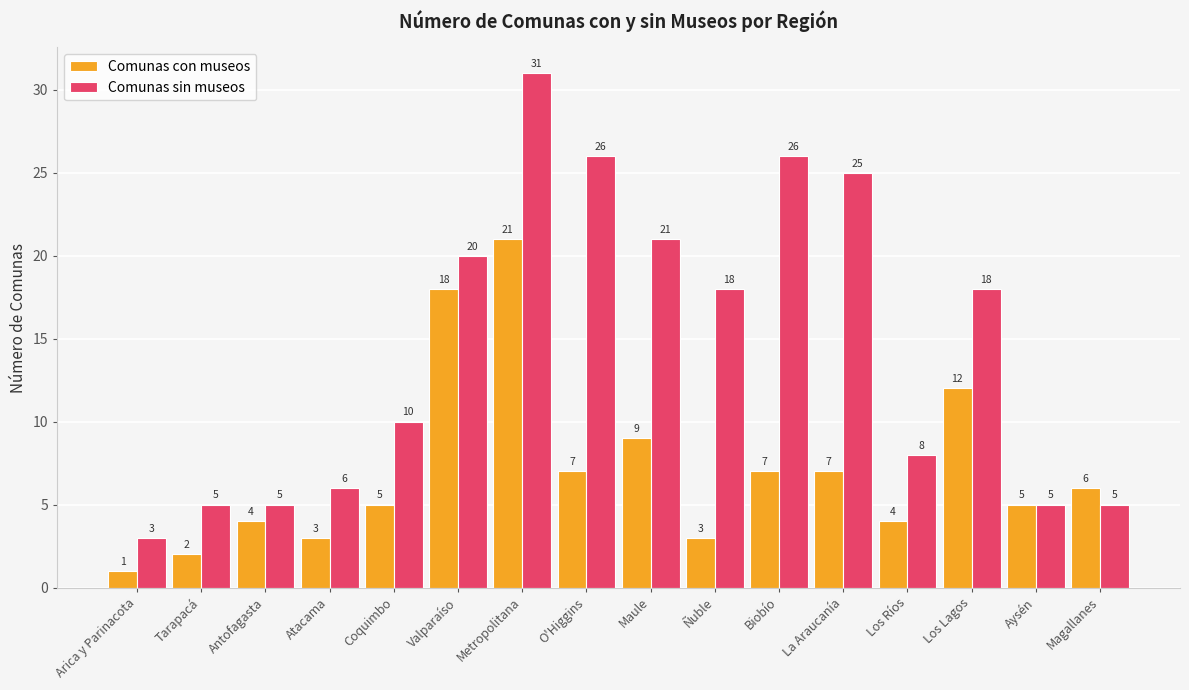

Reading left to right, transcribe all the data shown in this chart.

Comunas con museos: 1	2	4	3	5	18	21	7	9	3	7	7	4	12	5	6
Comunas sin museos: 3	5	5	6	10	20	31	26	21	18	26	25	8	18	5	5